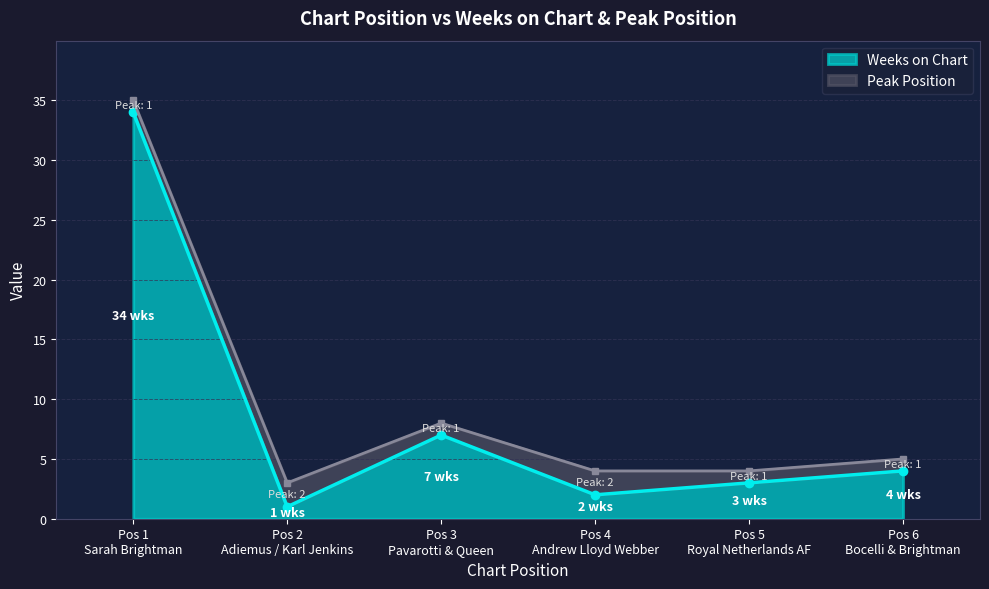

Approximately how many times larger is the value at Pos 5 Royal Netherlands AF compared to Pos 1 Sarah Brightman?

0.1